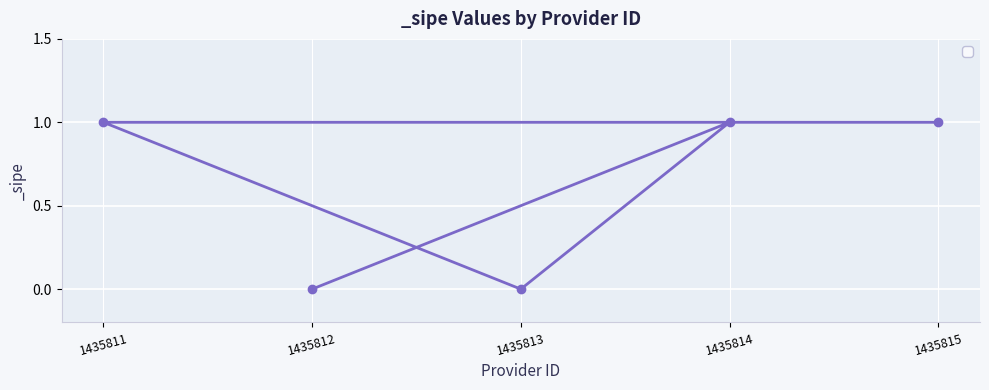

Reading right to left, list all the values displayed in this chart.

1	1	0	0	1